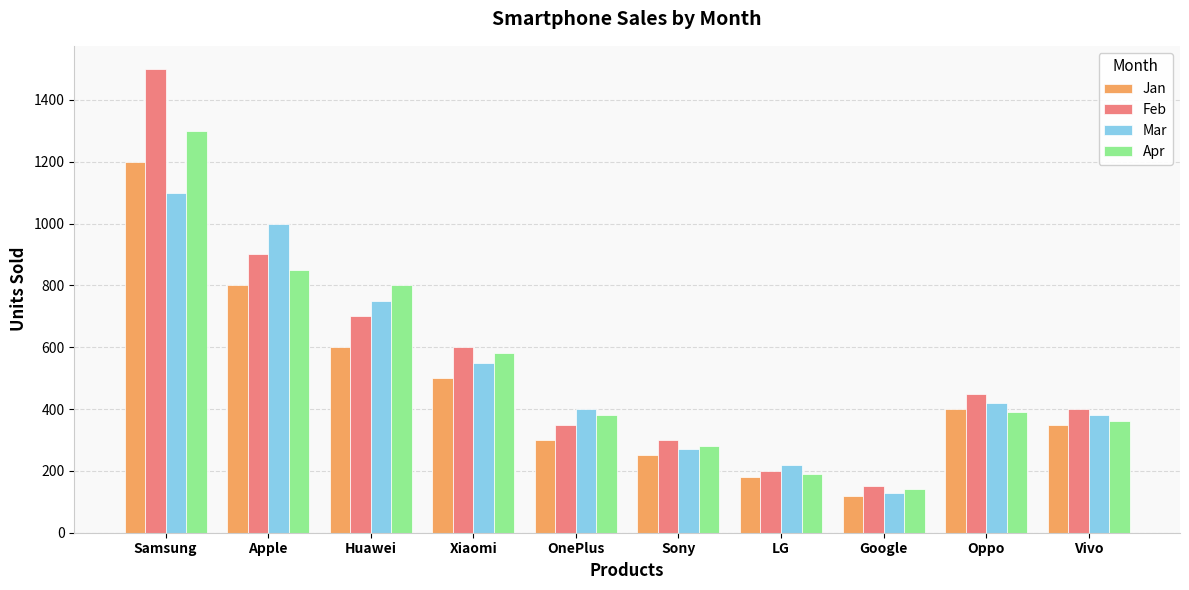

How many bars are there in each group?

4